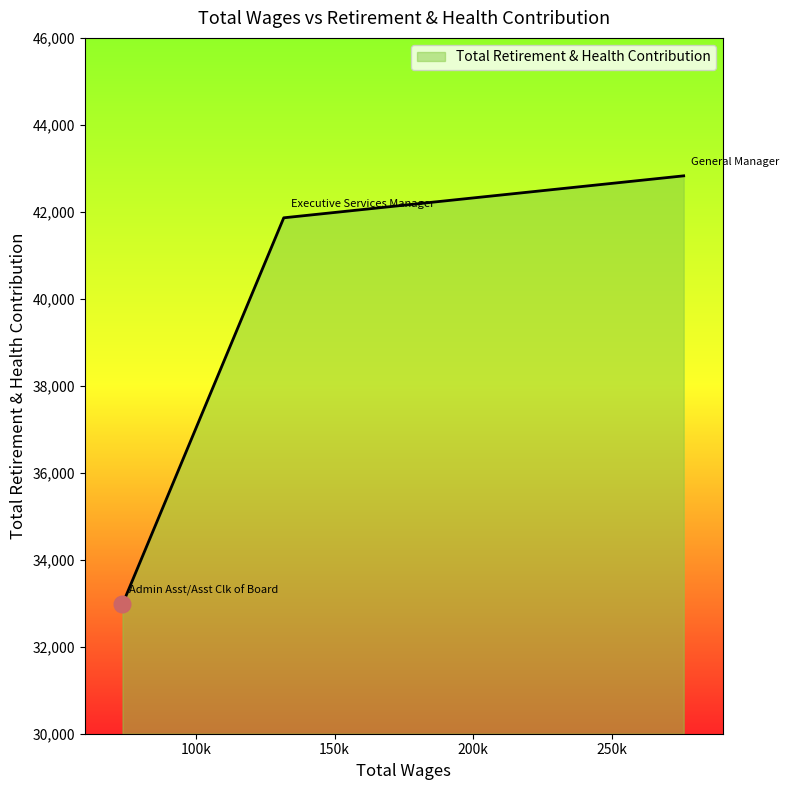

How many lines are shown in the chart?

1